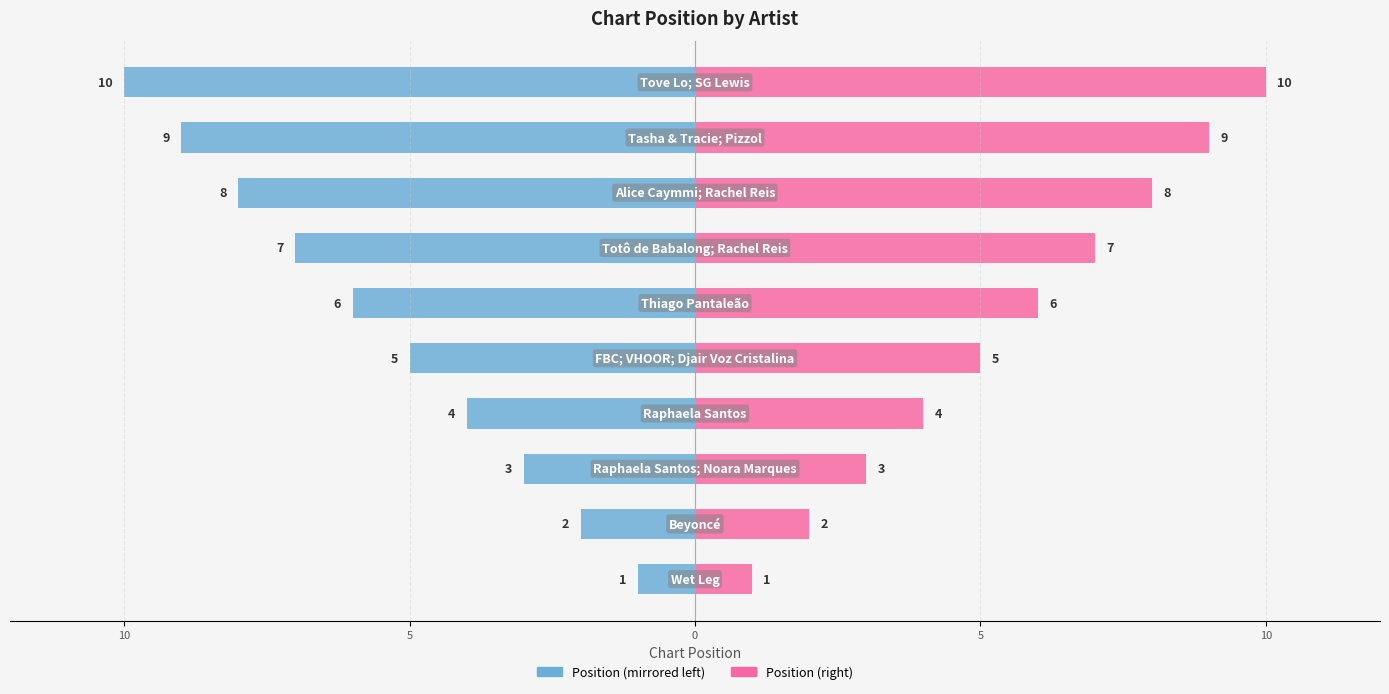

Which series changed the most between 0 and 5?

Position (left)